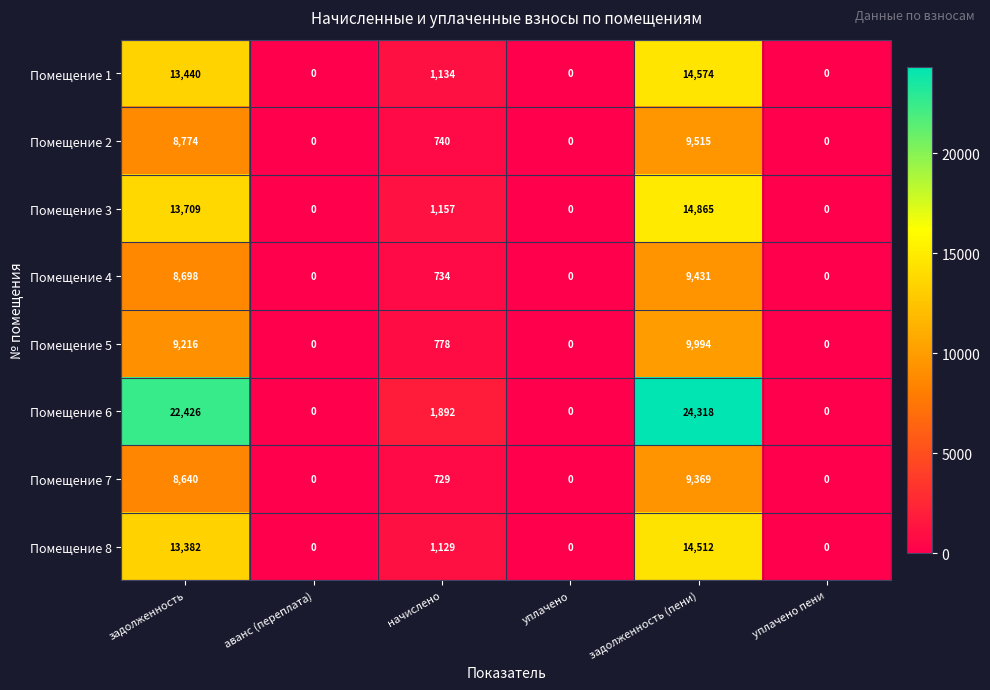

How many values in the Помещение 8 series are below 1129?

3